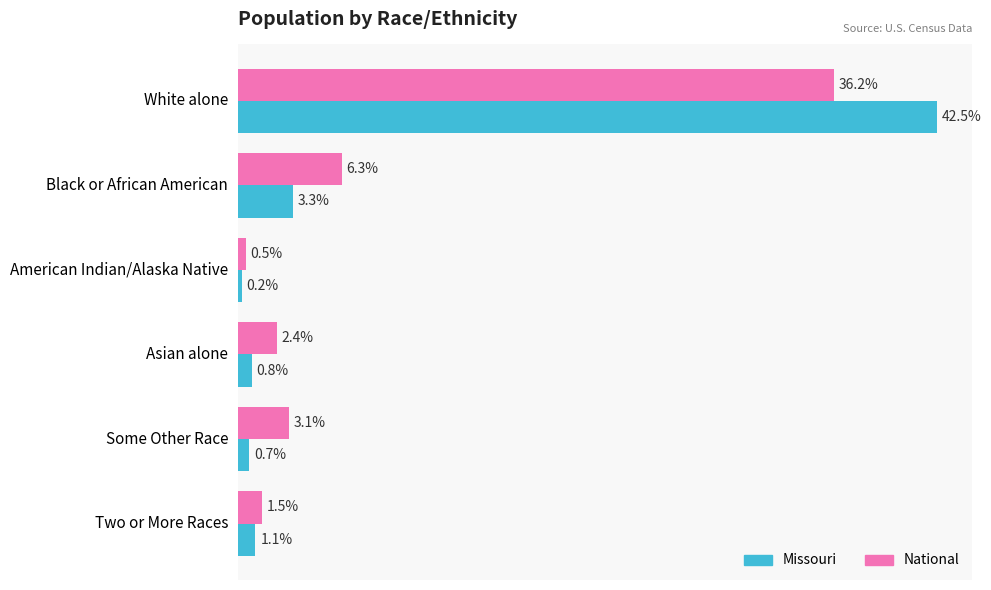

Rank the series by their maximum value, from lowest to highest.

National, Missouri